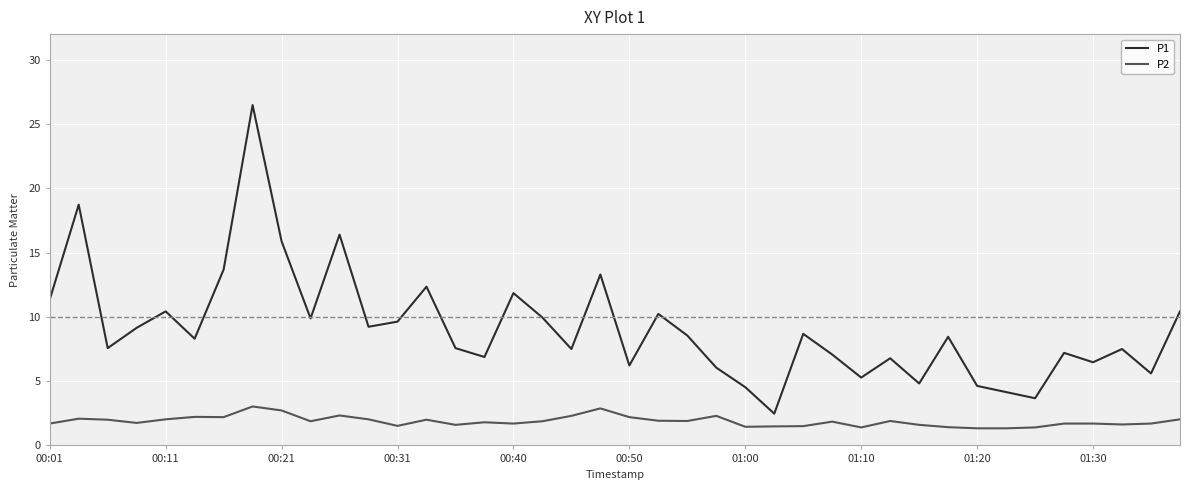

What is the minimum value shown in the chart?

1.3